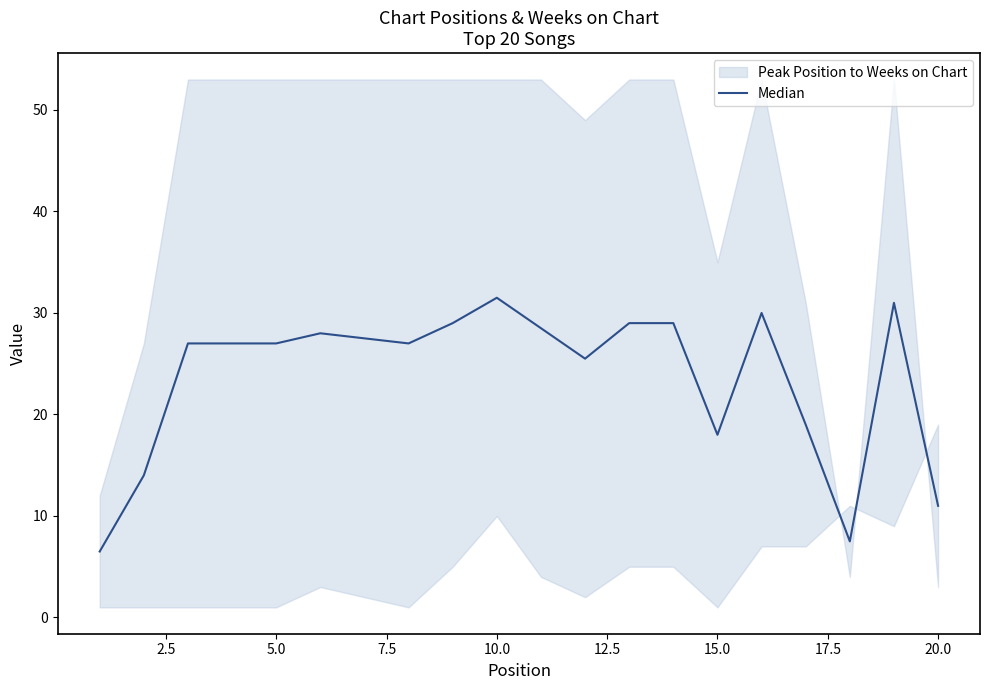

How many values exceed 27?

9